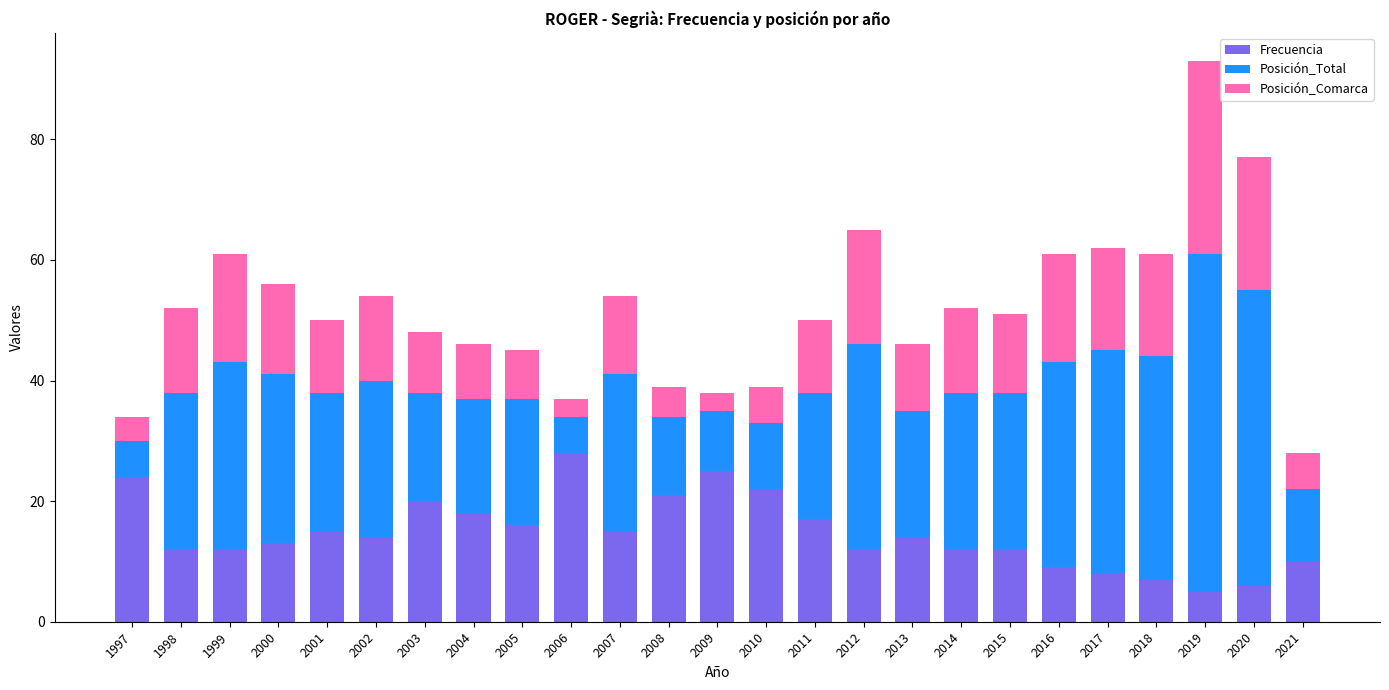

The Frecuencia series shows 12 at 2012. True or false?

True